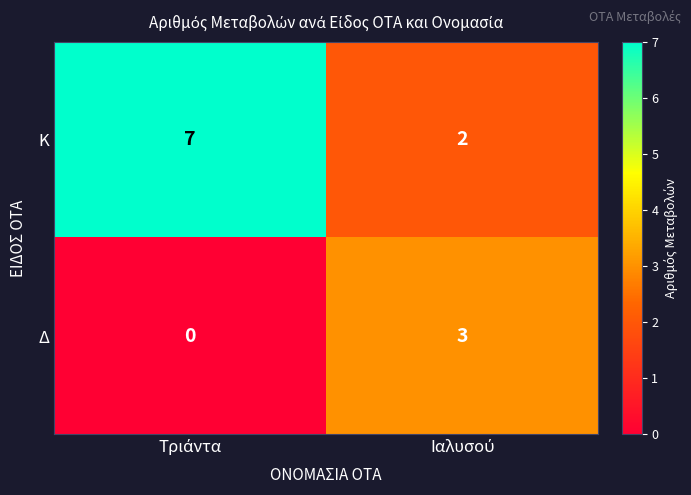

Which series has the largest total across all categories?

Κ